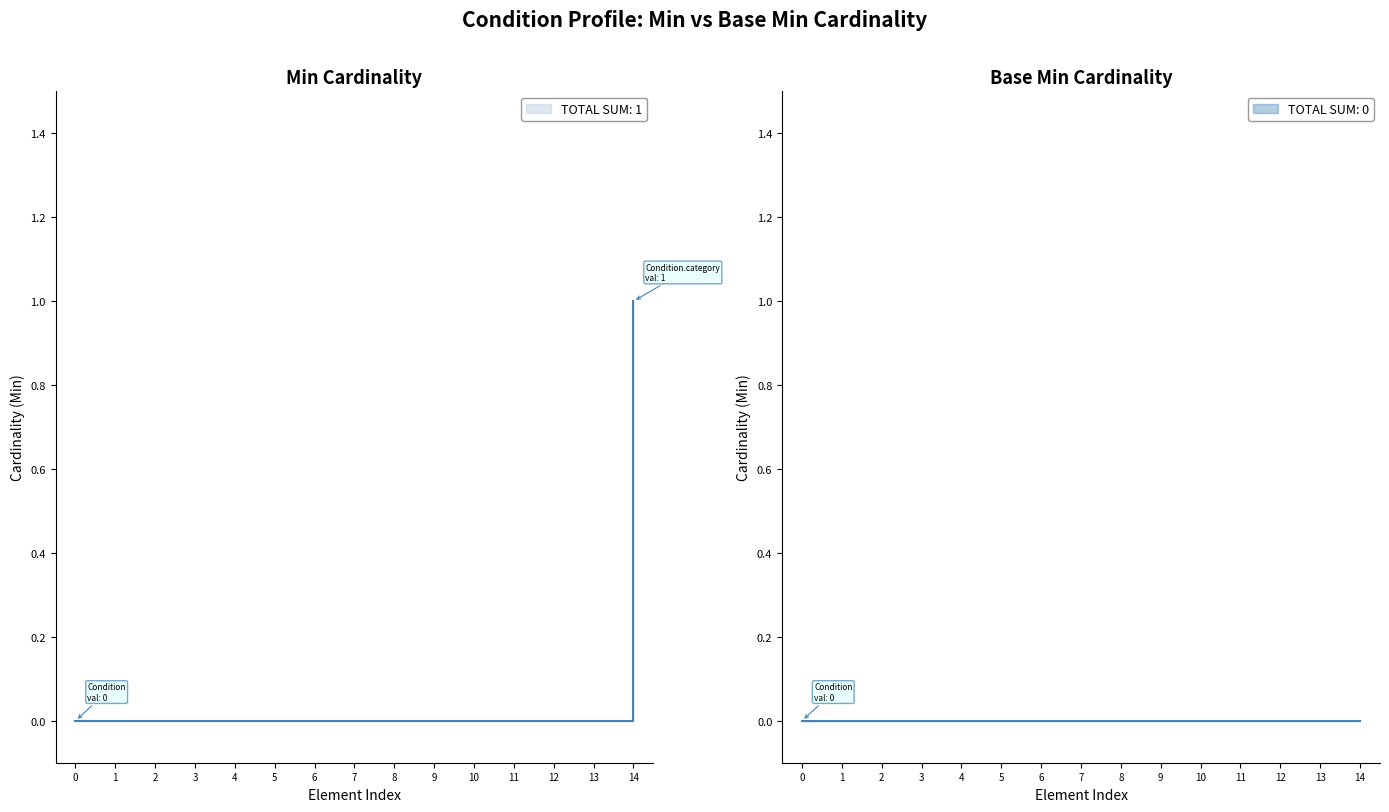

Does the chart have visible grid lines?

No